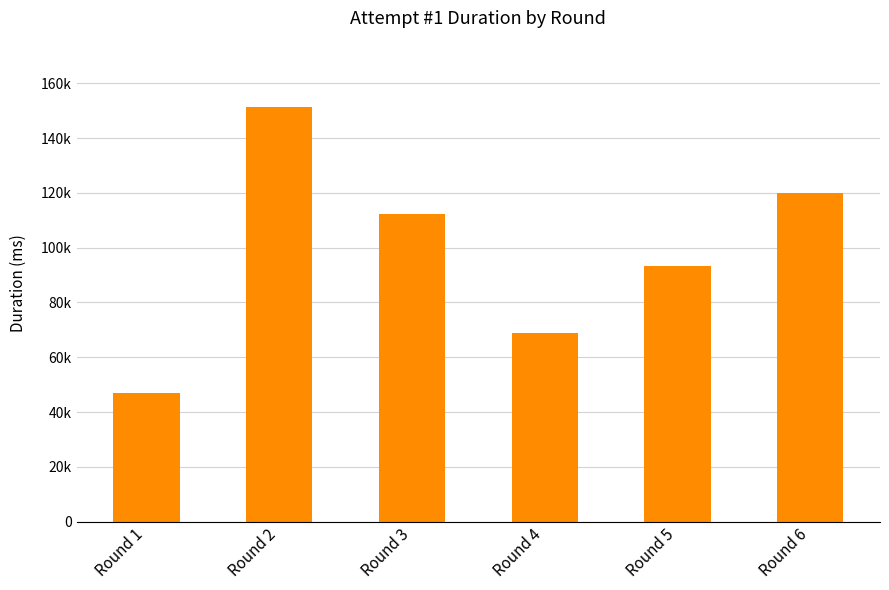

At which label is the value closest to 99203?

Round 5